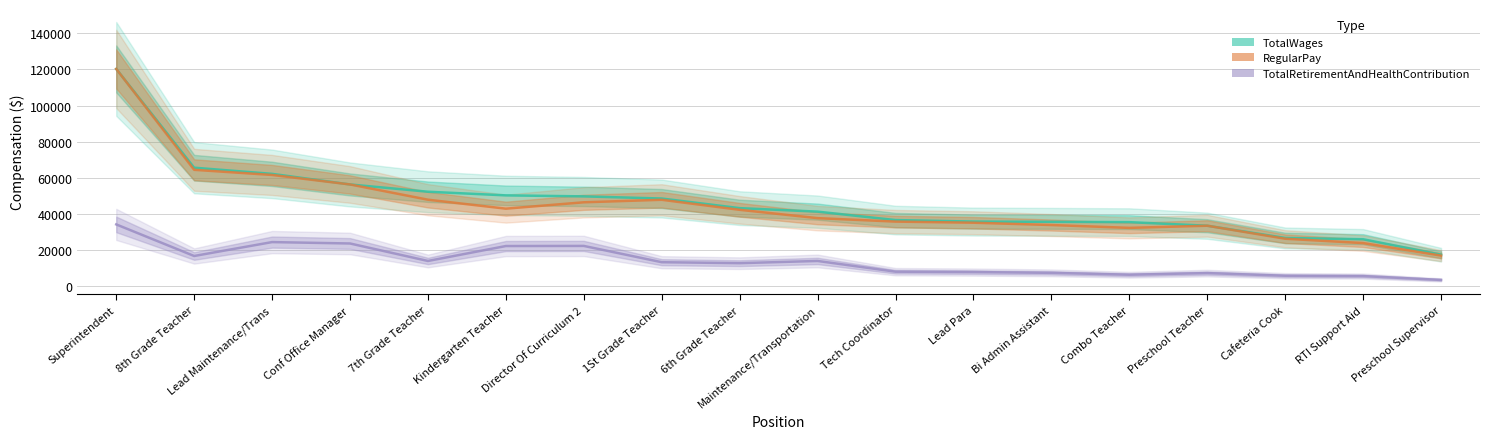

Where is the first local minimum for RegularPay?

Kindergarten Teacher